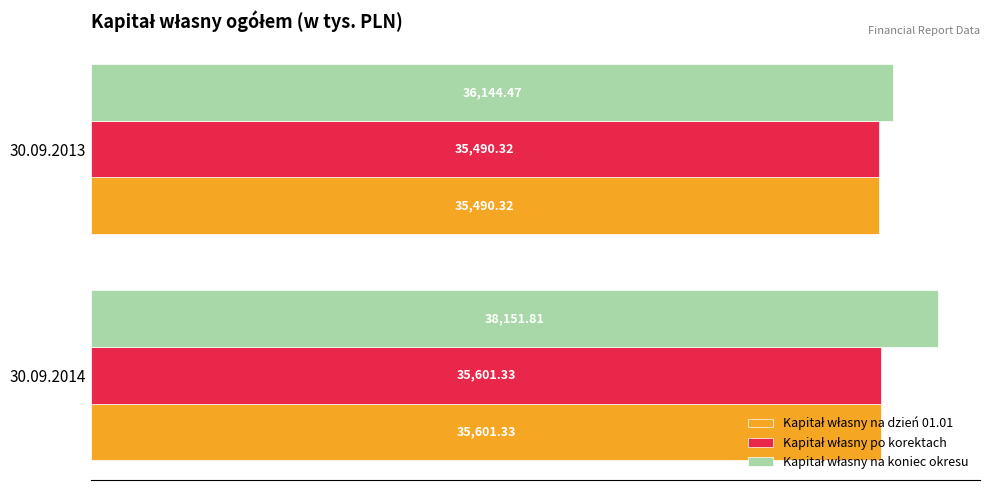

What is the difference between the highest and lowest values at 30.09.2014?

2550.5